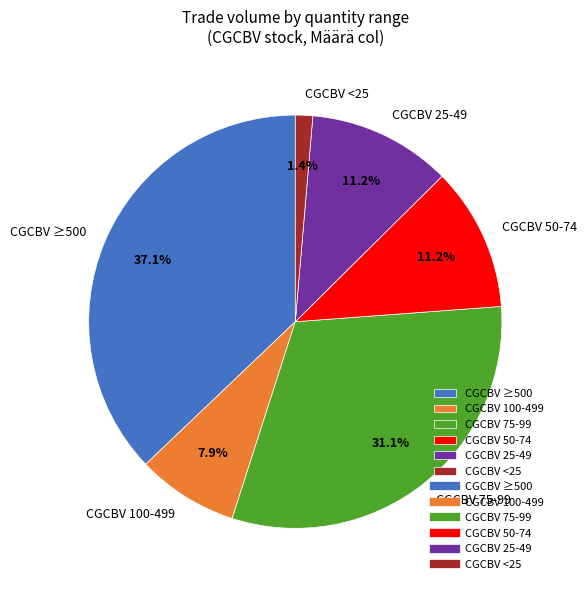

To the nearest percent, what is the difference between the largest and smallest slice percentages?

36%